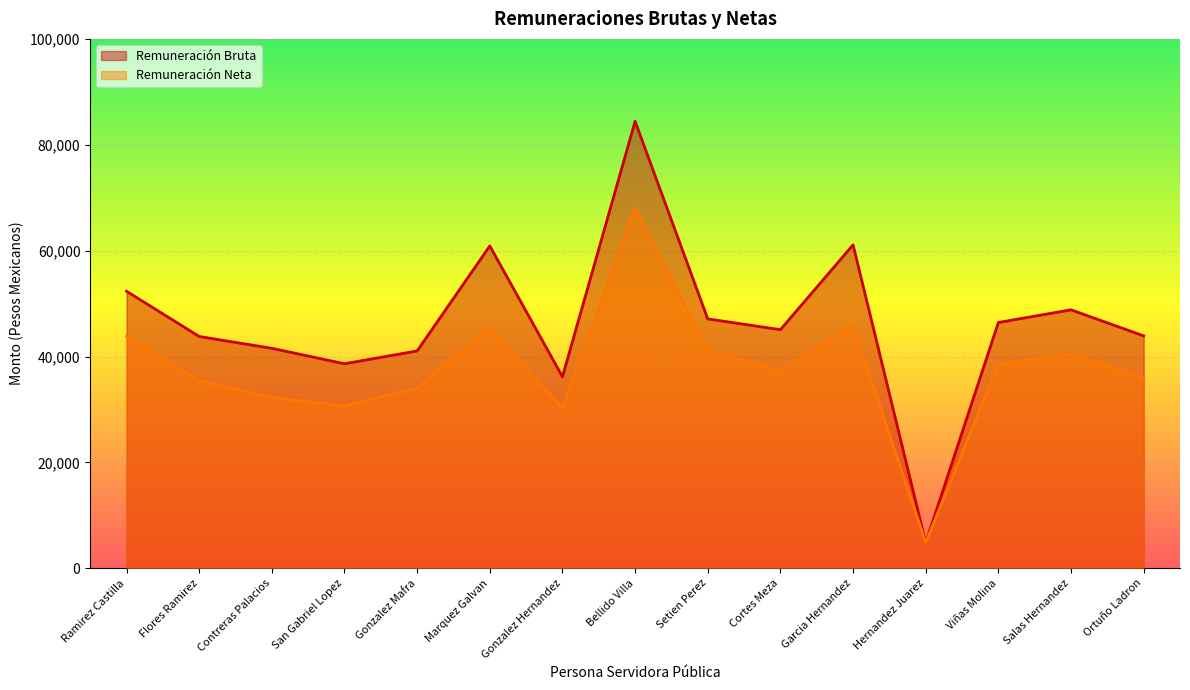

Between Contreras Palacios and Hernandez Juarez, which is larger?

Contreras Palacios